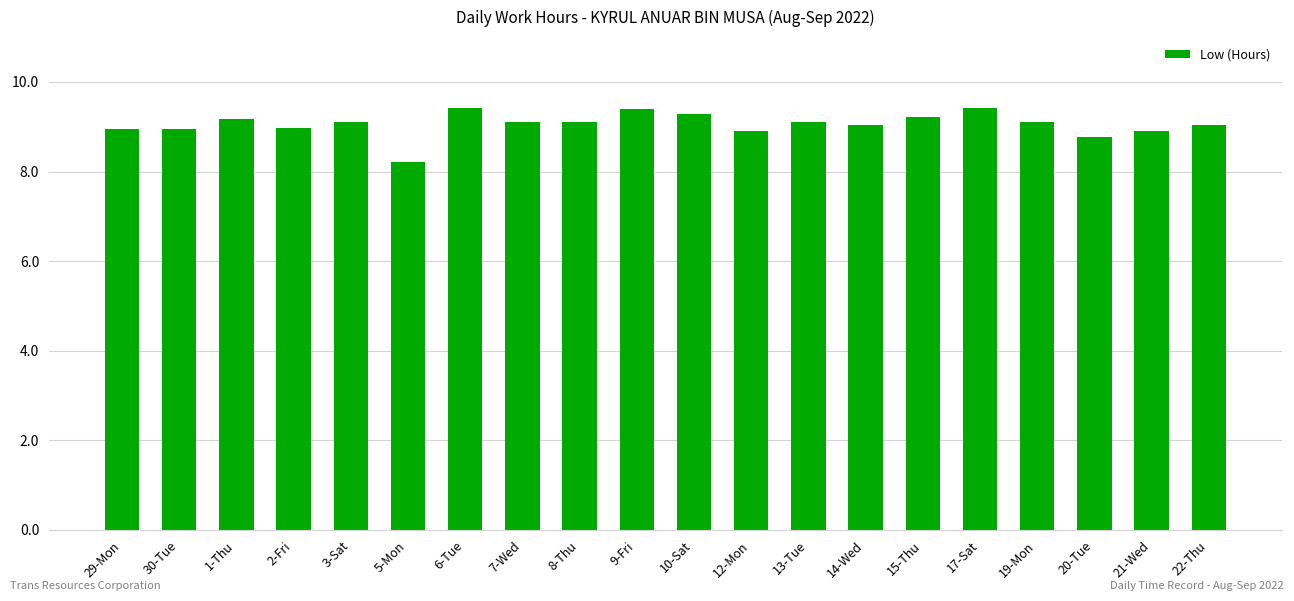

What is the maximum value shown in the chart?

9.4